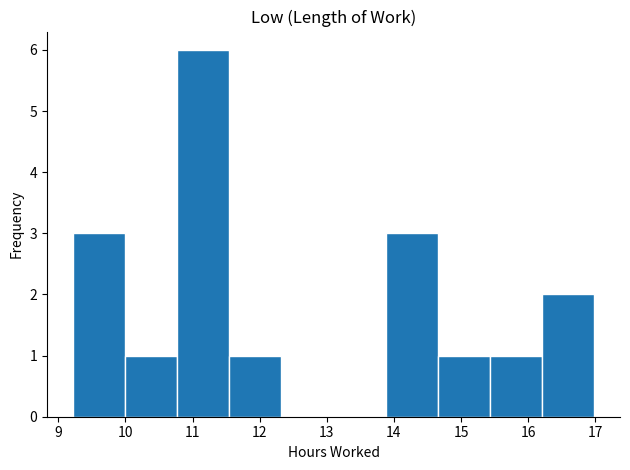

Over which range of the x-axis is the bar tallest?

10.8 to 11.5